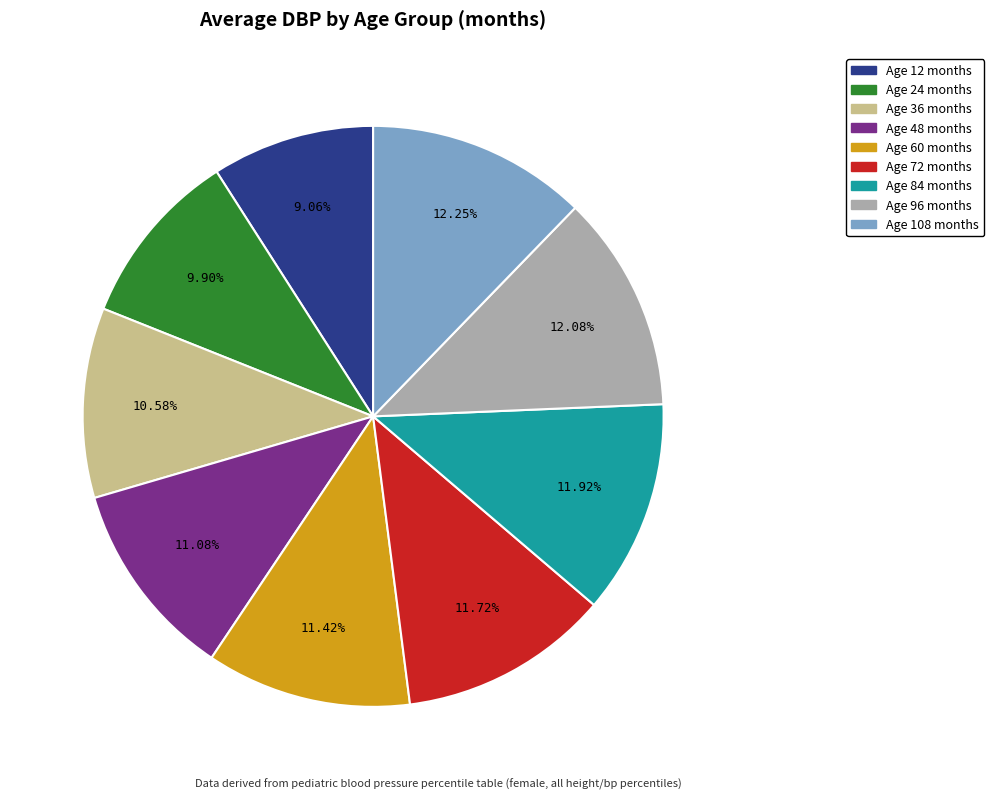

Does any single category account for the majority?

No